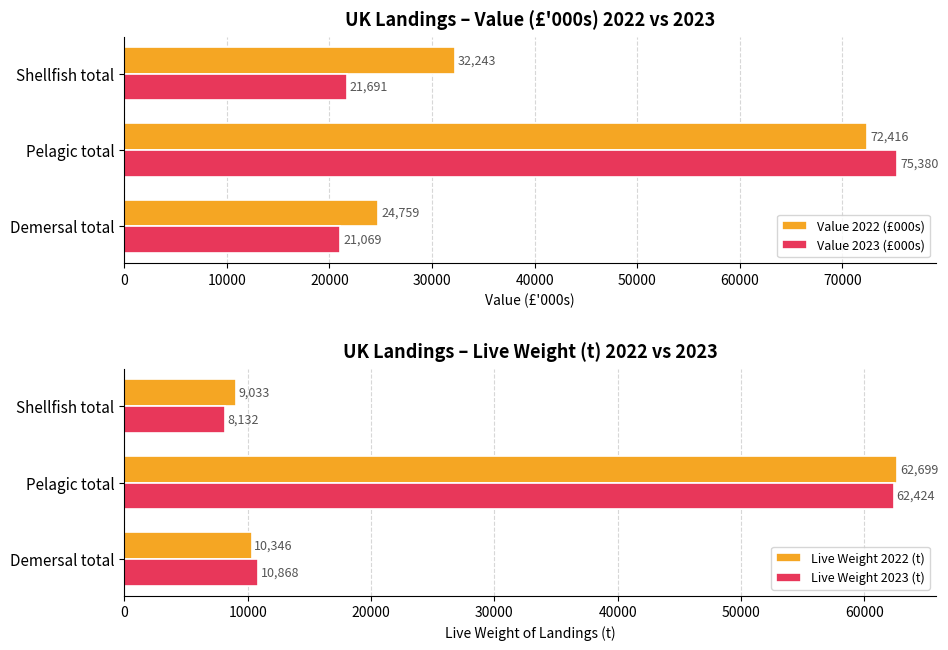

What is the minimum value for Live Weight 2023 (t)?

8131.9